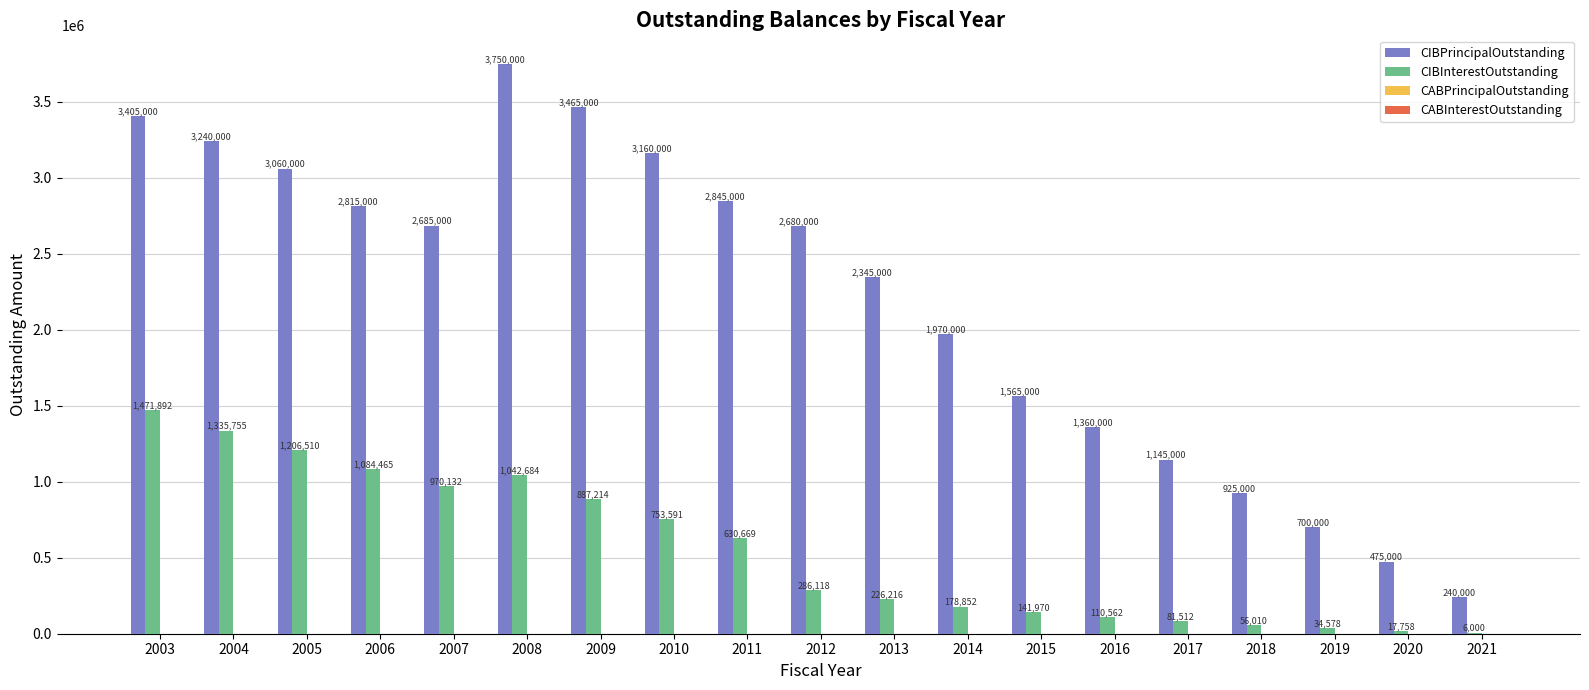

What is the highest value of the CIBPrincipalOutstanding series?

3750000.0